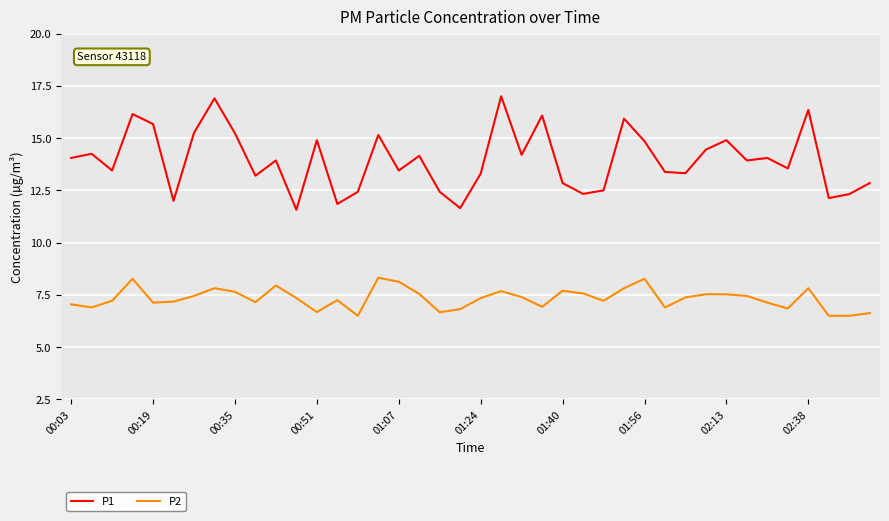

Rank the series by their average value, from lowest to highest.

P2, P1